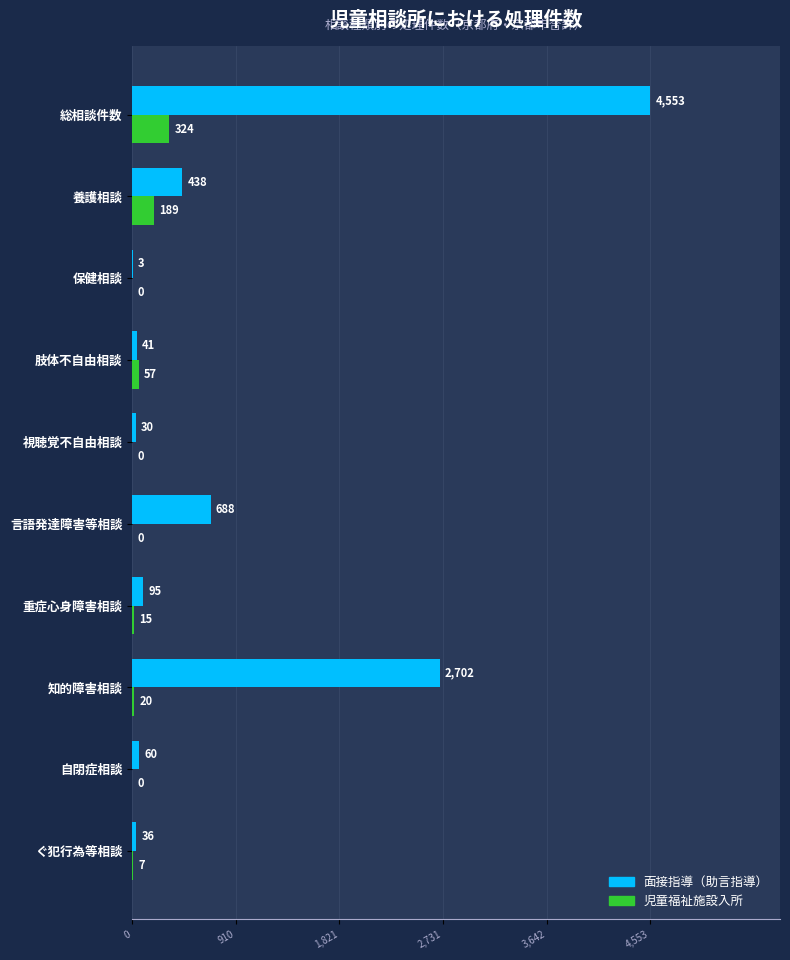

The value of 児童福祉施設入所 at 肢体不自由相談 is 57. True or false?

True